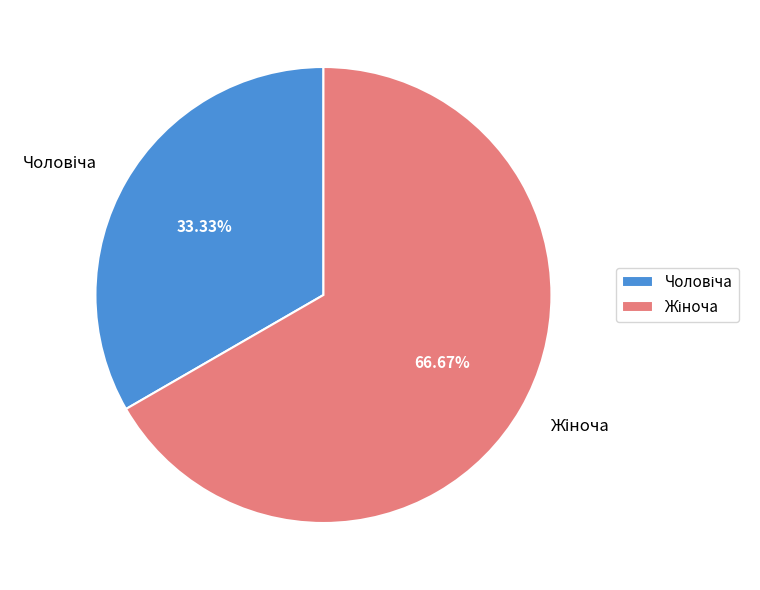

Is there any slice that represents more than half of the pie?

Yes